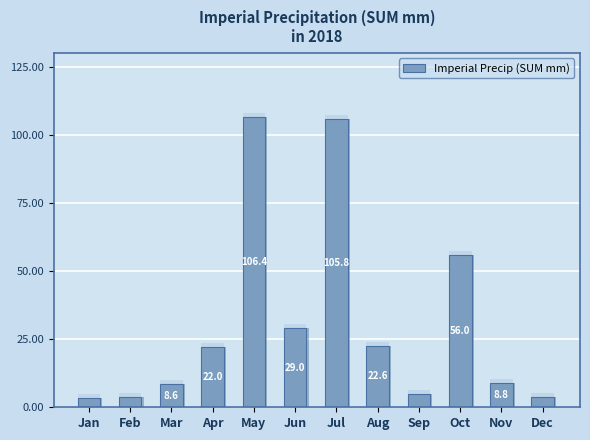

Reading left to right, list all the values displayed in this chart.

Jan=3.4	Feb=3.6	Mar=8.6	Apr=22.0	May=106.4	Jun=29.0	Jul=105.8	Aug=22.6	Sep=4.8	Oct=56.0	Nov=8.8	Dec=3.6